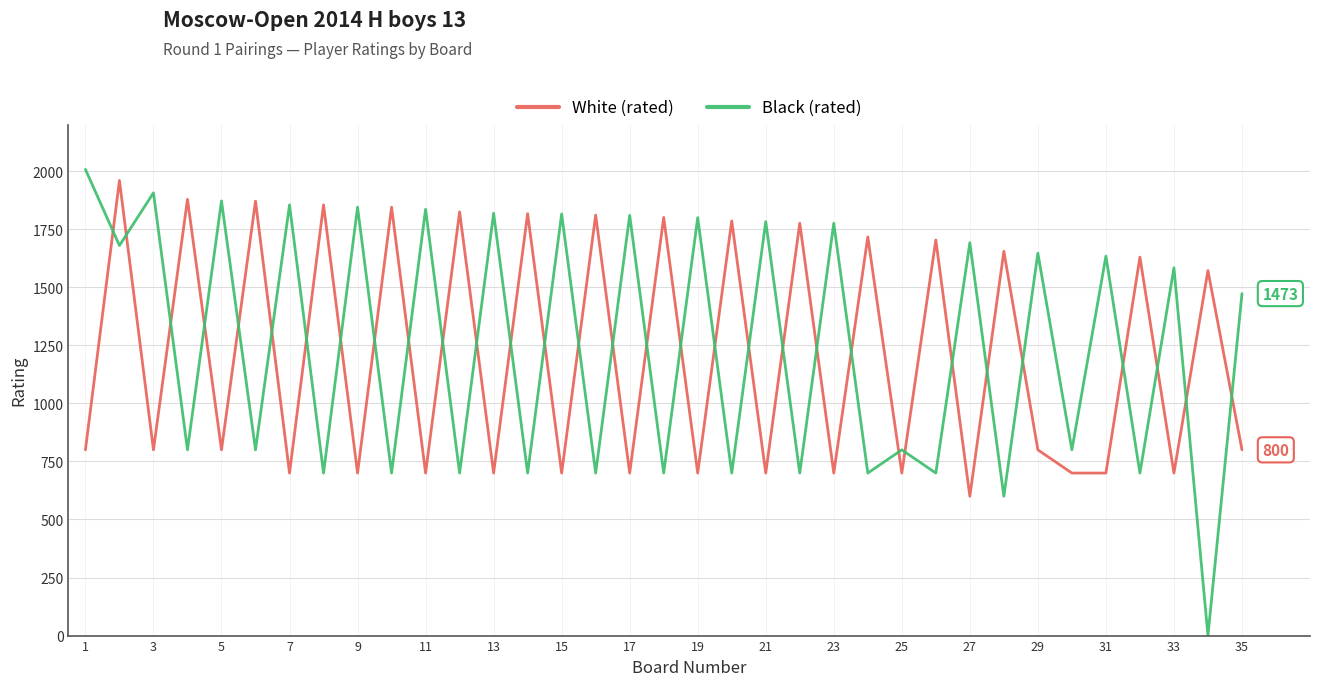

Which series has the largest range (max minus min)?

Black (rated)